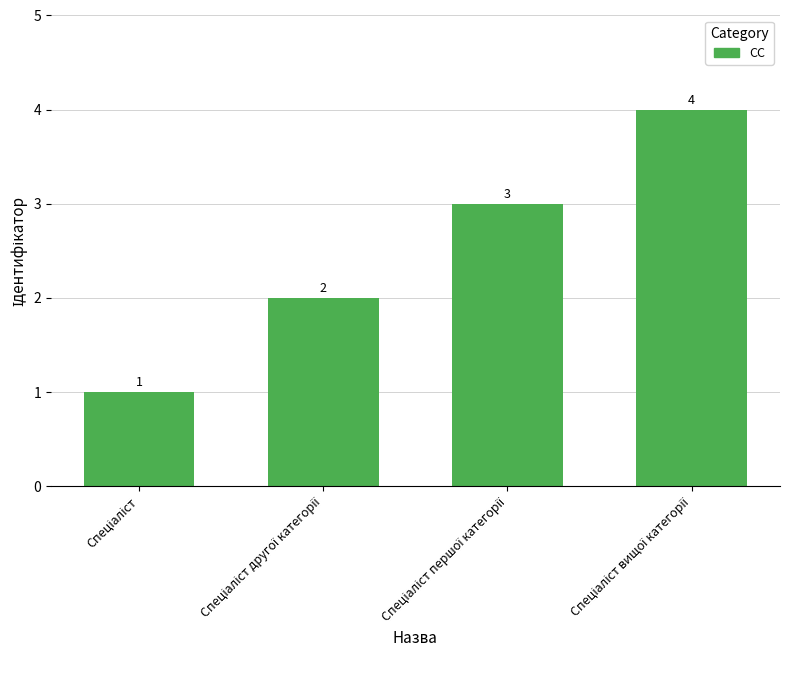

How many bars are there in total?

4